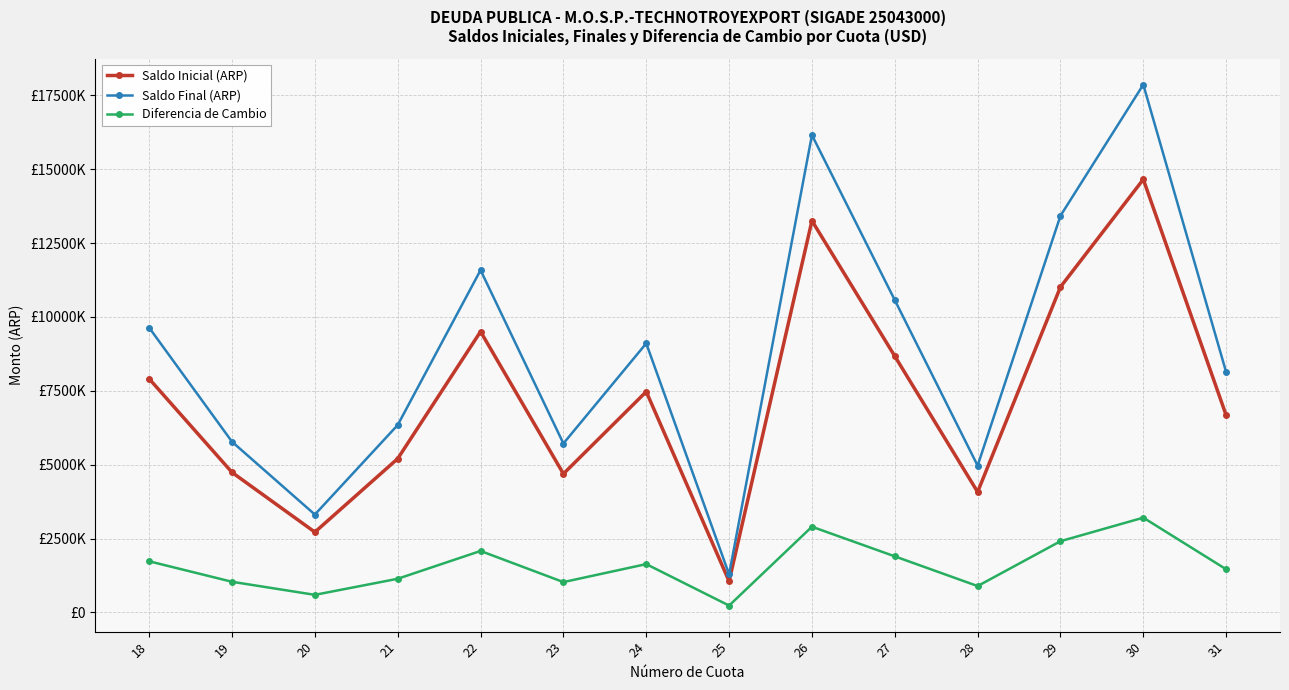

At how many categories does at least one series exceed 3753304?

12